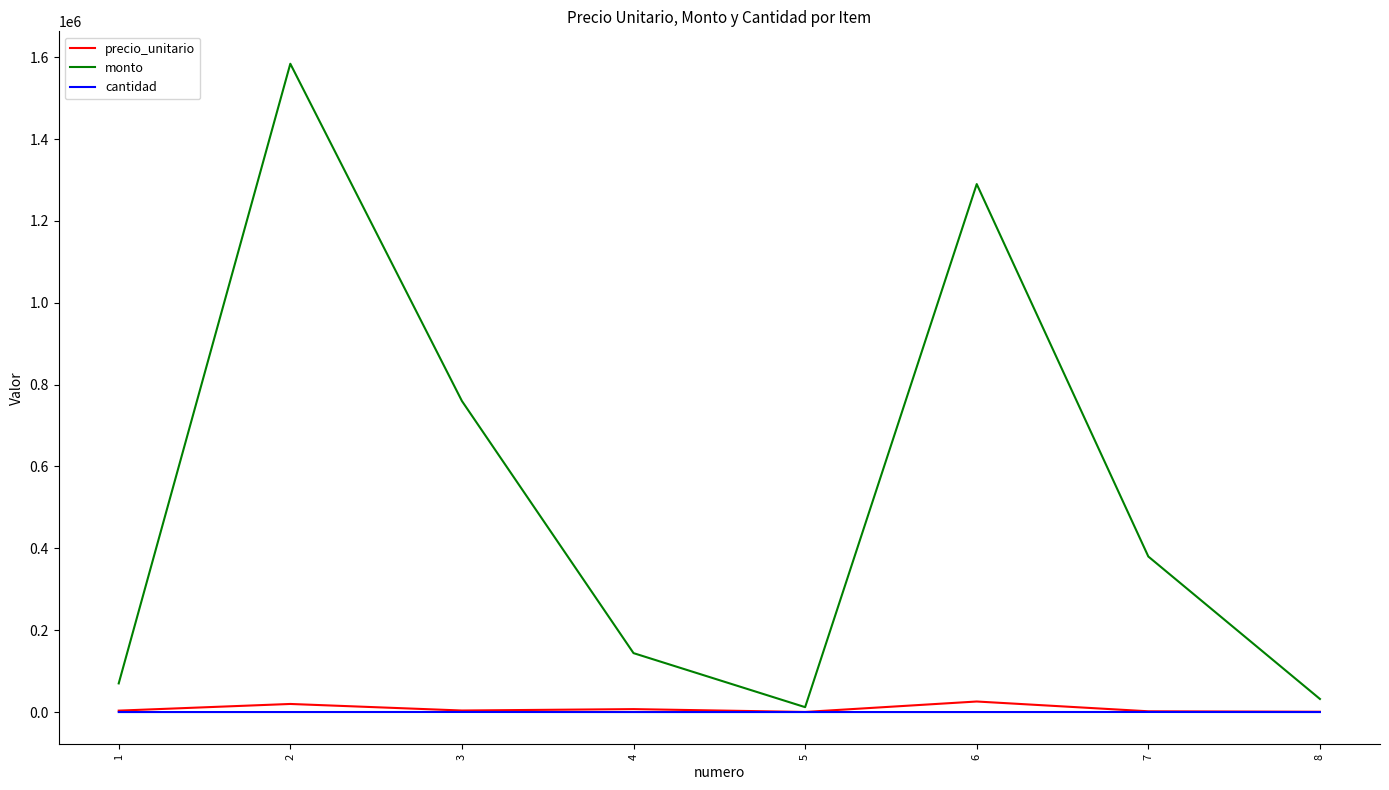

What is the smallest value displayed?

20